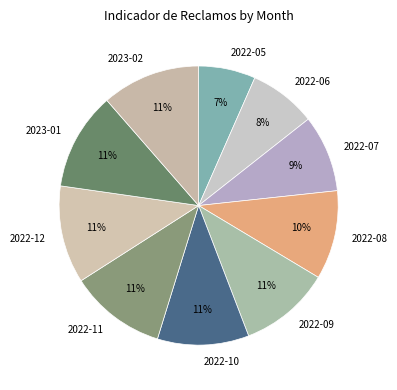

Count the number of slices in the pie.

10